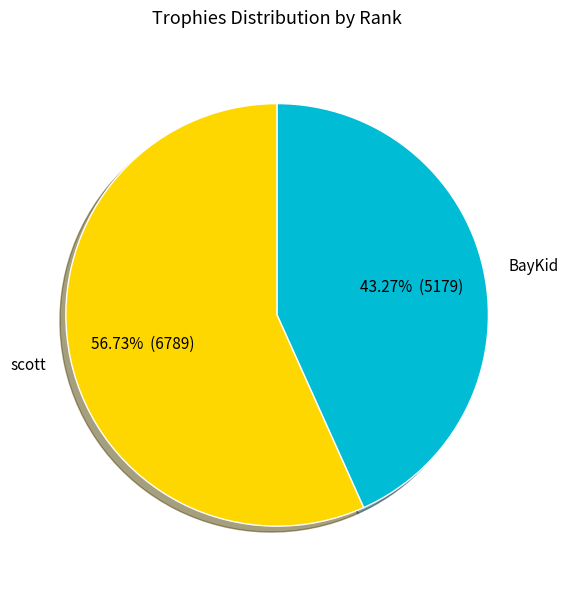

To the nearest percent, what is the difference between the largest and smallest slice percentages?

13%